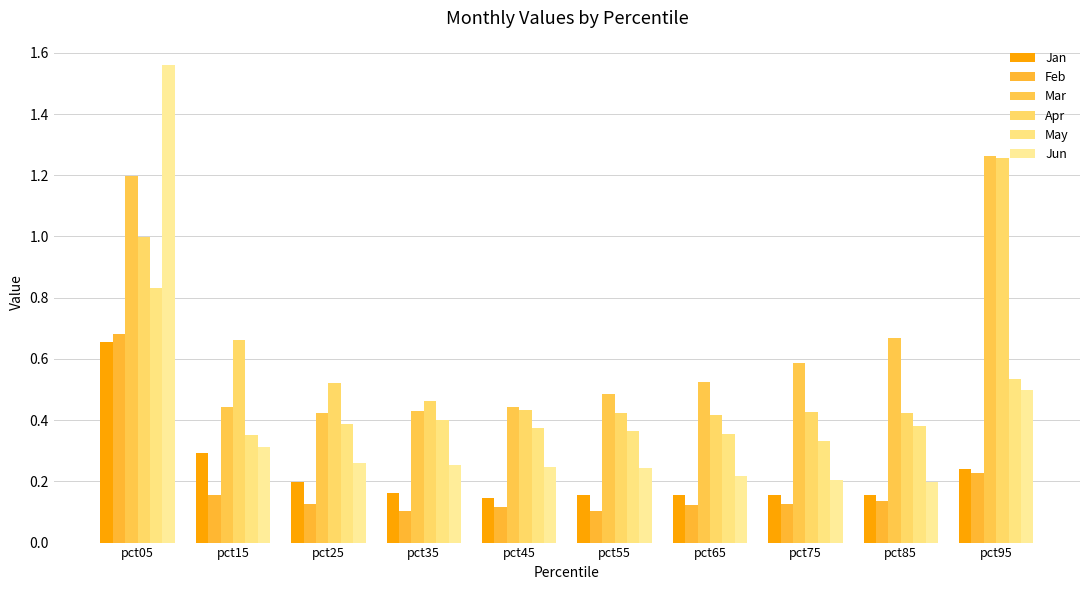

Rank the categories by Jun value from highest to lowest.

pct05, pct95, pct15, pct25, pct35, pct45, pct55, pct65, pct75, pct85